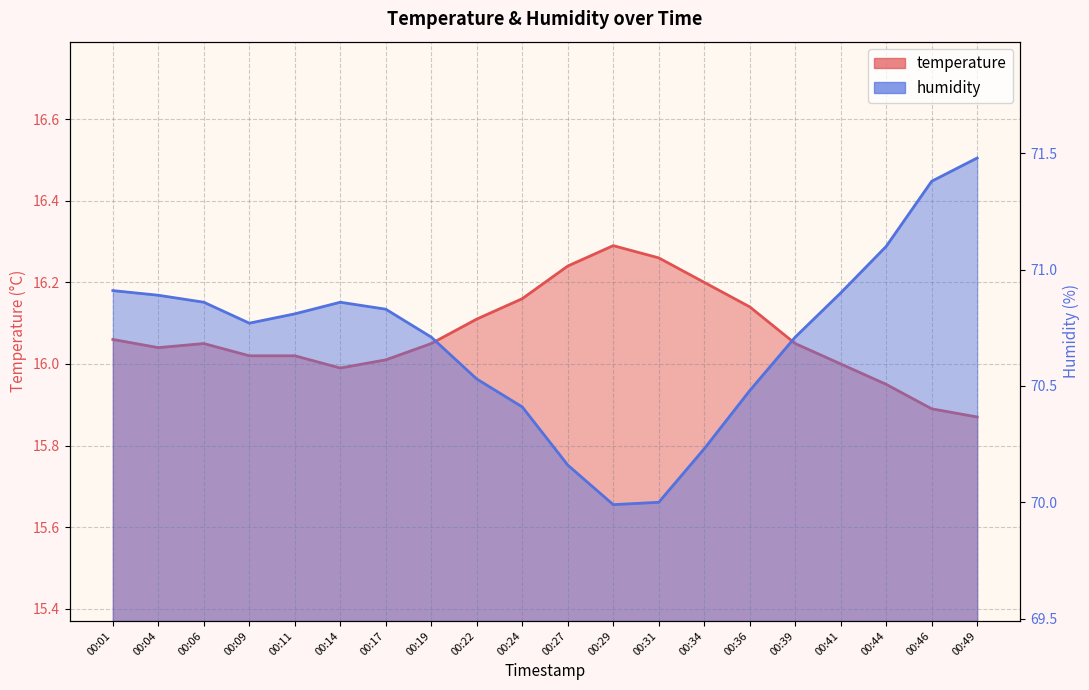

Between 00:34 and 00:39, which is larger?

00:34